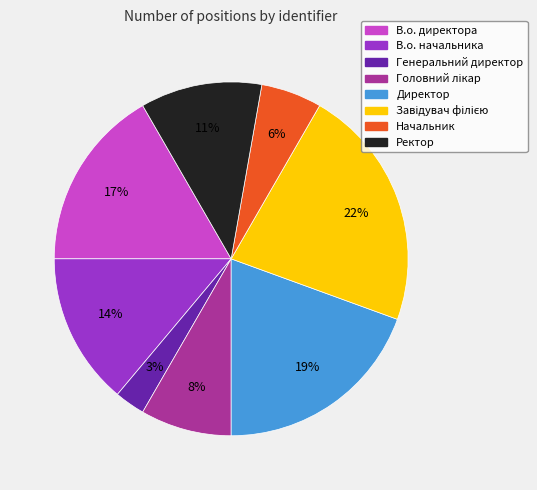

How many segments does this pie chart have?

8